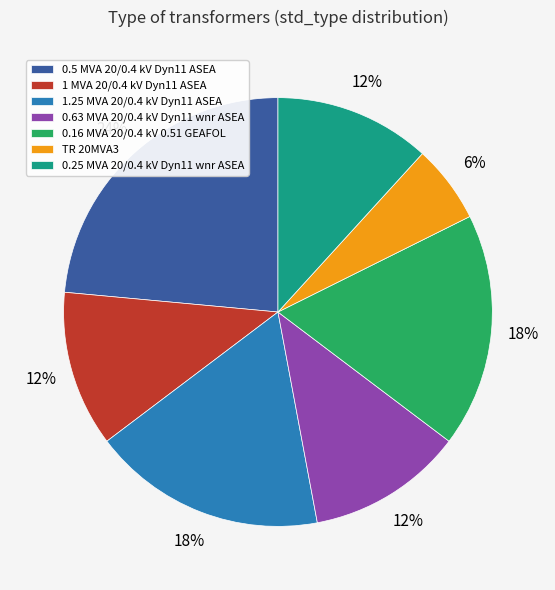

Approximately how many times larger is the value at 1.25 MVA 20/0.4 kV Dyn11 ASEA compared to 0.25 MVA 20/0.4 kV Dyn11 wnr ASEA?

1.5